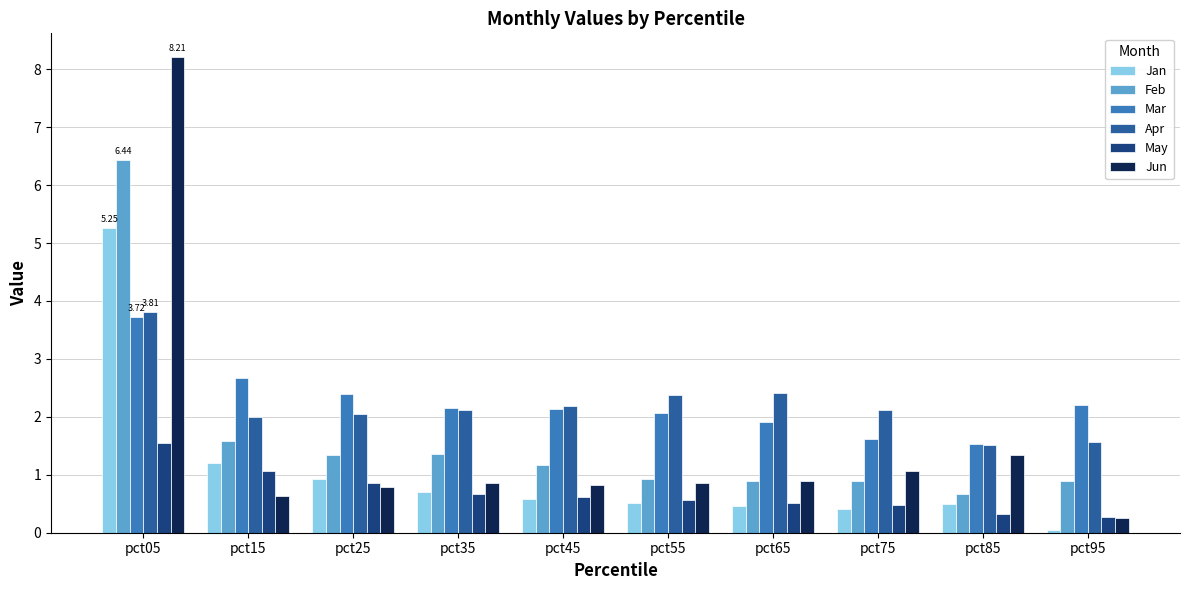

Count the number of categories in the chart.

10